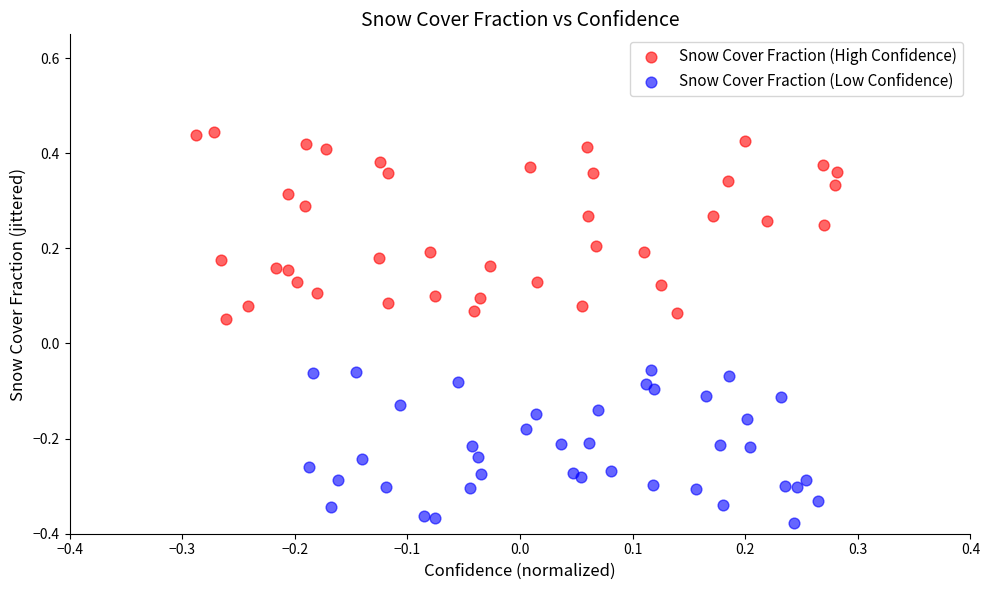

Which series has the widest spread of Y values?

Snow Cover Fraction (High Confidence)